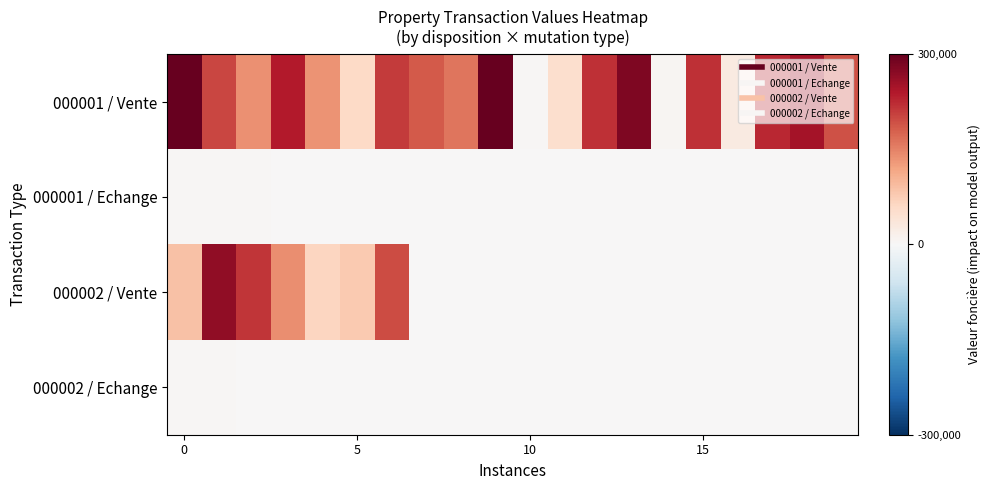

How many series are shown in this chart?

4